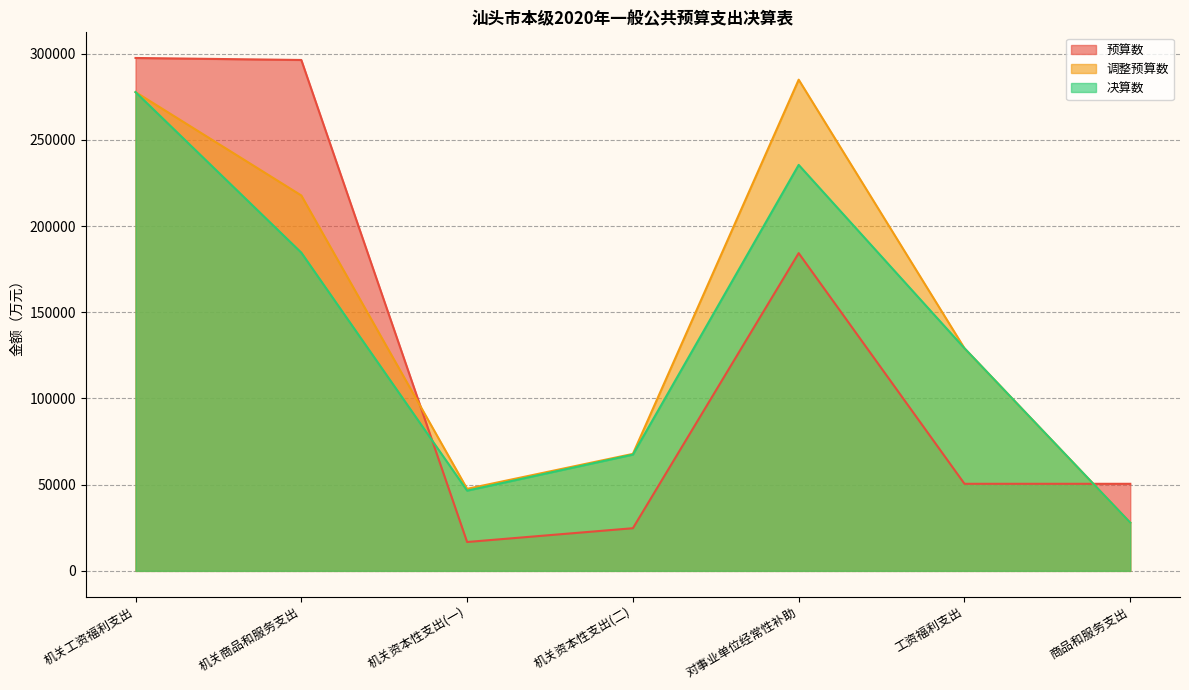

What is the total value across all series at 工资福利支出?

308659